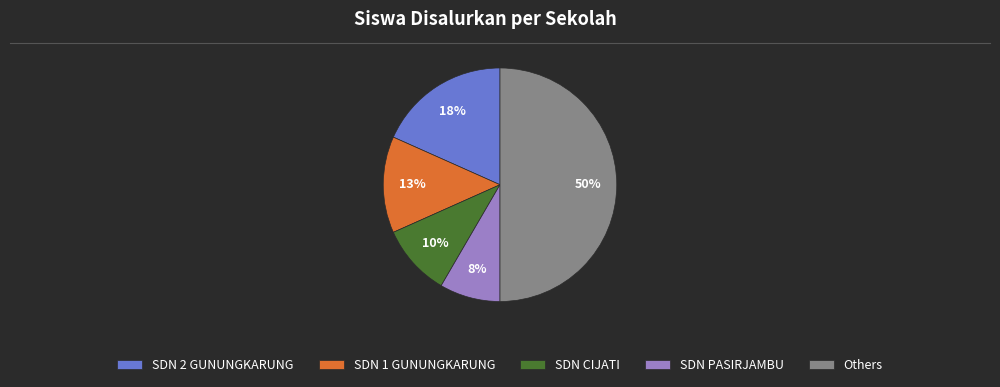

To the nearest percent, what is the average slice percentage?

20%